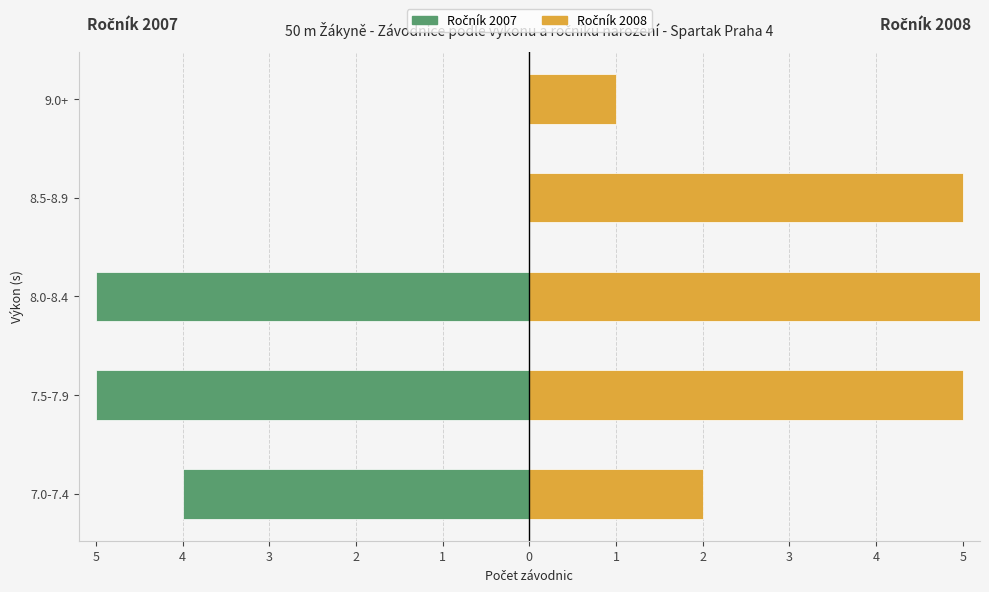

How many data points in Ročník 2008 are above 5?

1